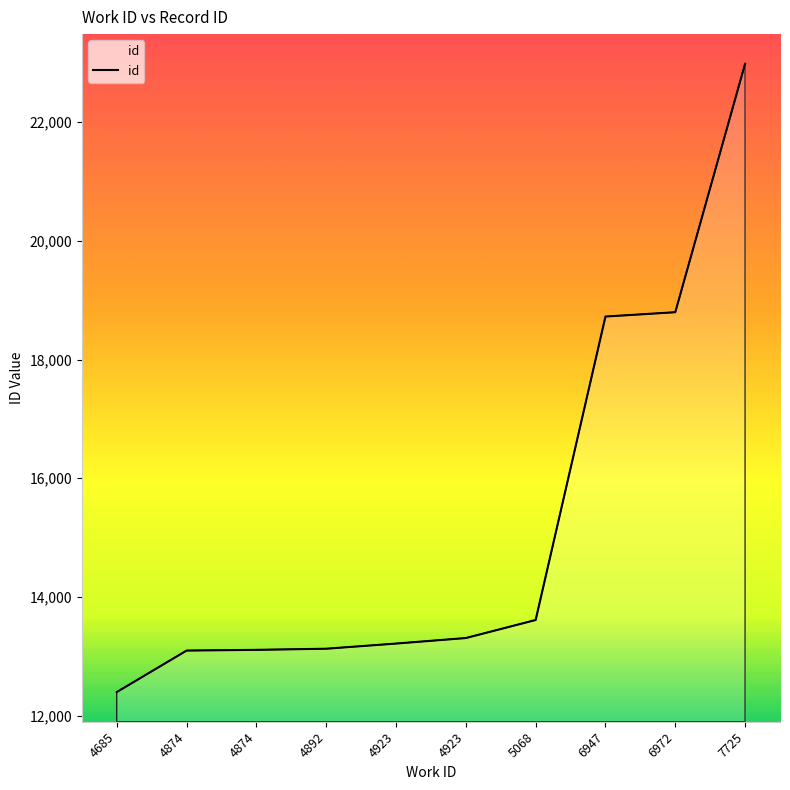

Where is the data nearest to the value 17690?

6947